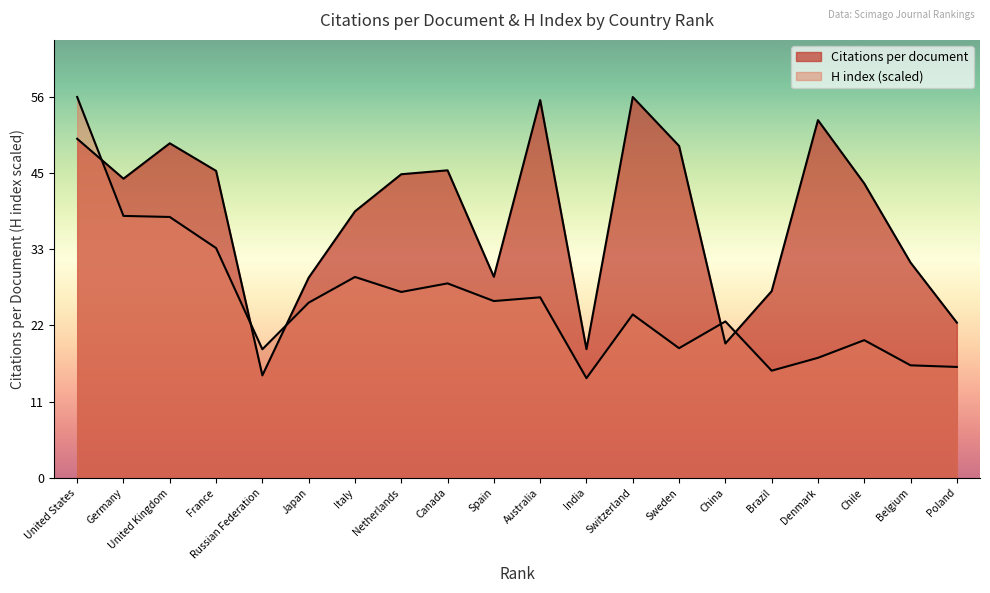

The value of H index at Switzerland is 24.2. True or false?

True